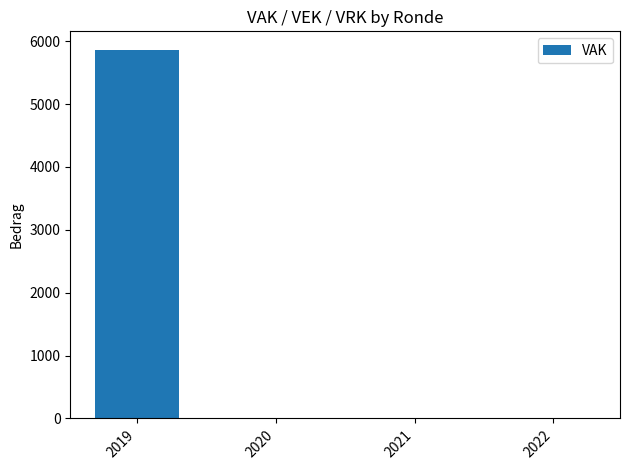

True or false: the data shows 5864 at 2019.

True